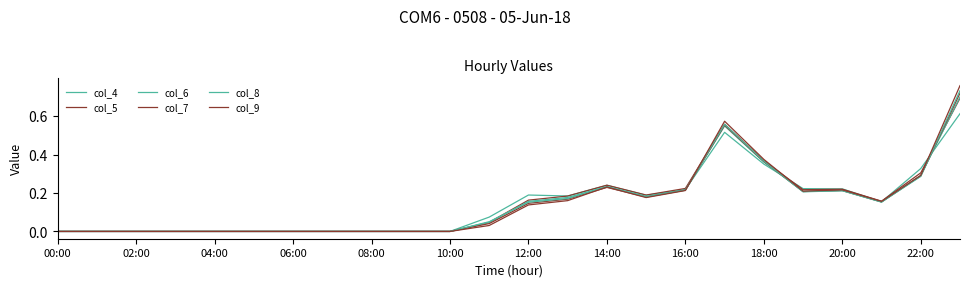

Reading right to left, list all the values displayed in this chart.

col_4: 0.6	0.3	0.2	0.2	0.2	0.4	0.5	0.2	0.2	0.2	0.2	0.2	0.1	0.0	0.0	0.0	0.0	0.0	0.0	0.0	0.0	0.0	0.0	0.0
col_5: 0.7	0.3	0.2	0.2	0.2	0.4	0.6	0.2	0.2	0.2	0.2	0.2	0.0	0.0	0.0	0.0	0.0	0.0	0.0	0.0	0.0	0.0	0.0	0.0
col_6: 0.7	0.3	0.2	0.2	0.2	0.4	0.5	0.2	0.2	0.2	0.2	0.2	0.0	0.0	0.0	0.0	0.0	0.0	0.0	0.0	0.0	0.0	0.0	0.0
col_7: 0.7	0.3	0.2	0.2	0.2	0.4	0.6	0.2	0.2	0.2	0.2	0.1	0.0	0.0	0.0	0.0	0.0	0.0	0.0	0.0	0.0	0.0	0.0	0.0
col_8: 0.7	0.3	0.2	0.2	0.2	0.4	0.6	0.2	0.2	0.2	0.2	0.2	0.1	0.0	0.0	0.0	0.0	0.0	0.0	0.0	0.0	0.0	0.0	0.0
col_9: 0.8	0.3	0.2	0.2	0.2	0.4	0.6	0.2	0.2	0.2	0.2	0.1	0.0	0.0	0.0	0.0	0.0	0.0	0.0	0.0	0.0	0.0	0.0	0.0